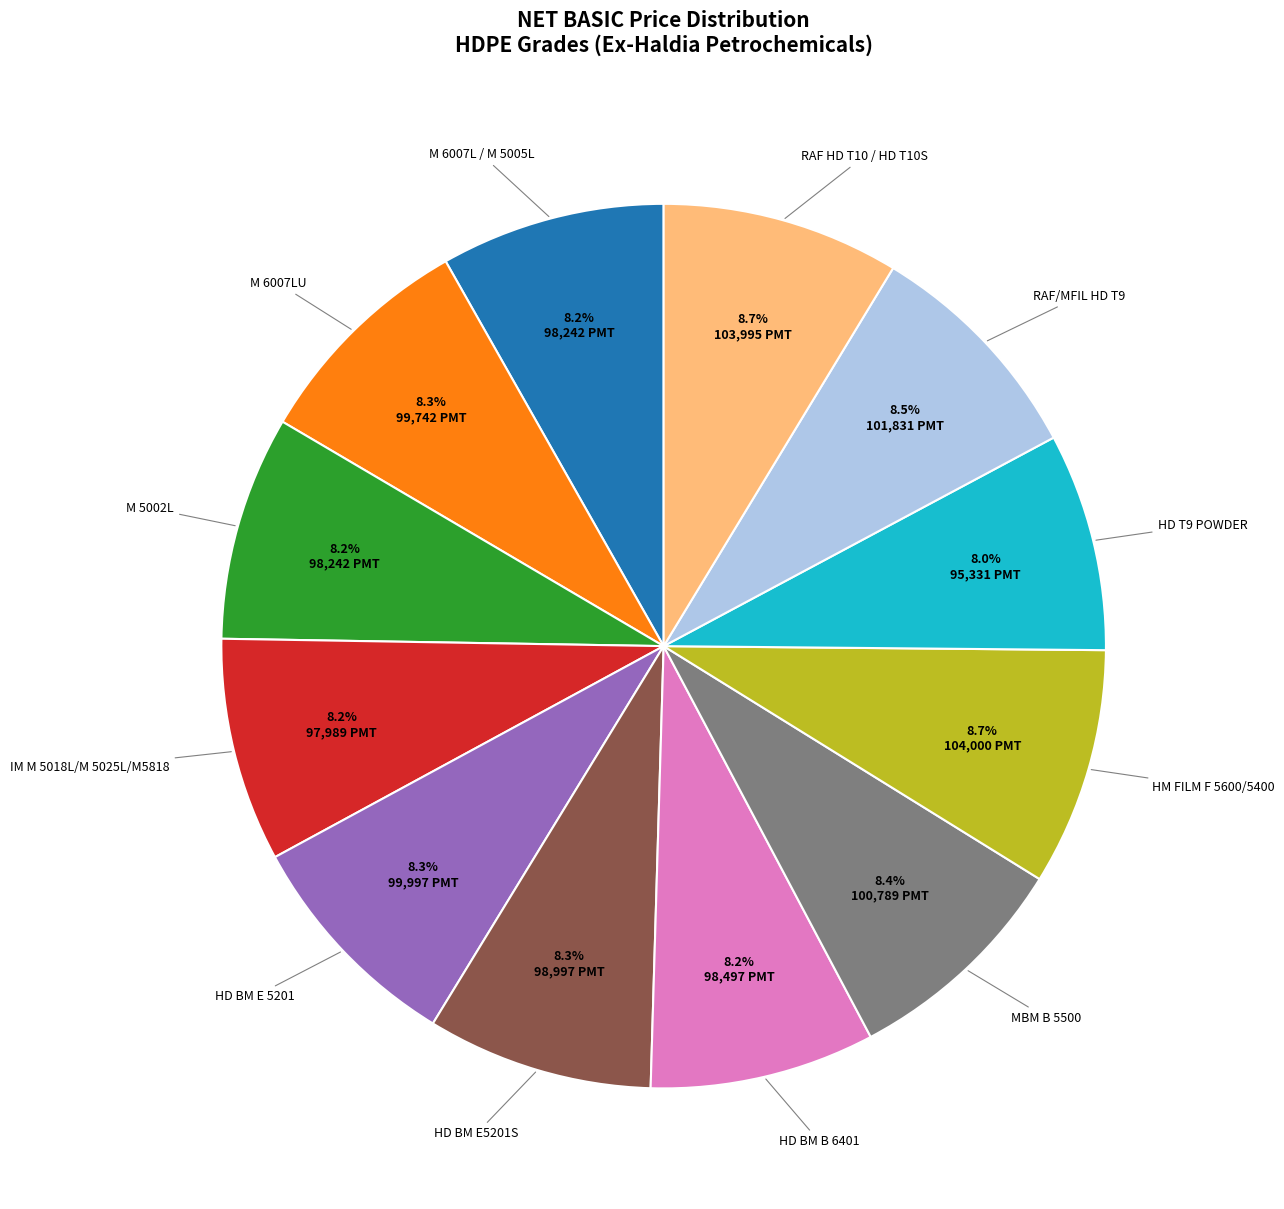

Count the number of slices in the pie.

12